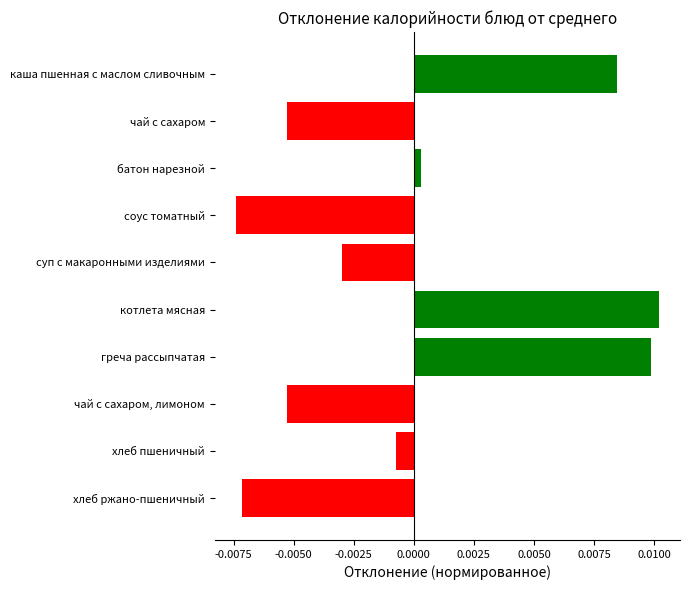

Does the chart contain any negative values?

Yes